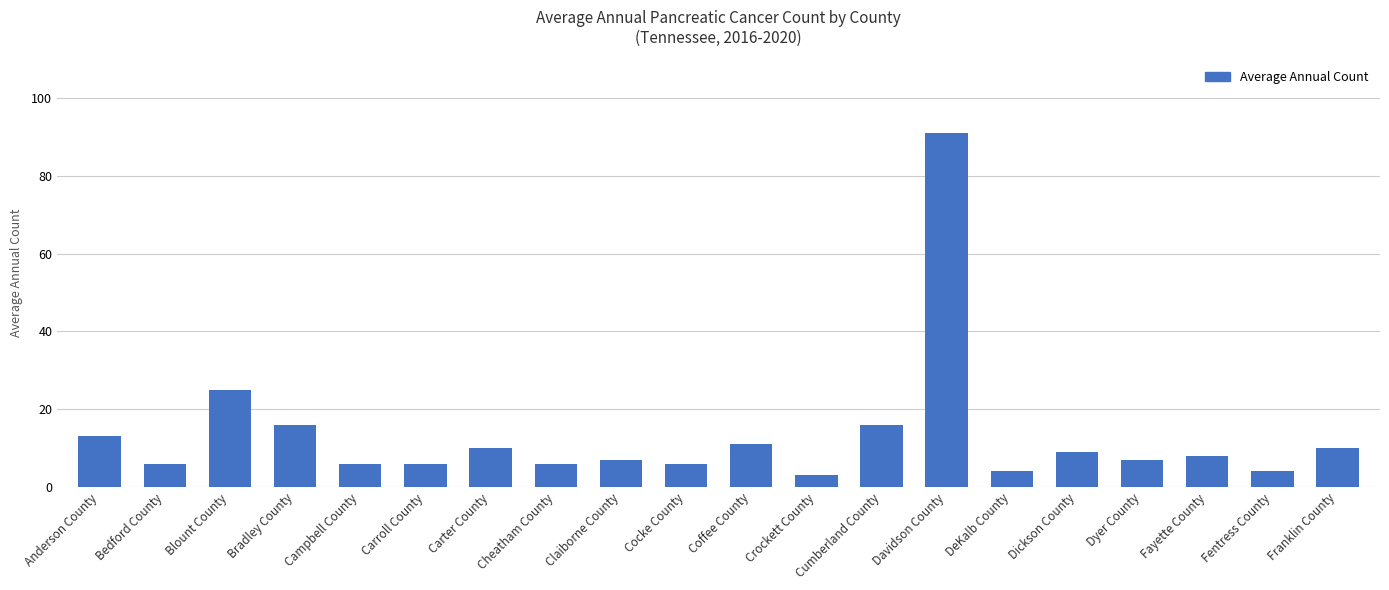

True or false: the data shows 4 at DeKalb County.

True